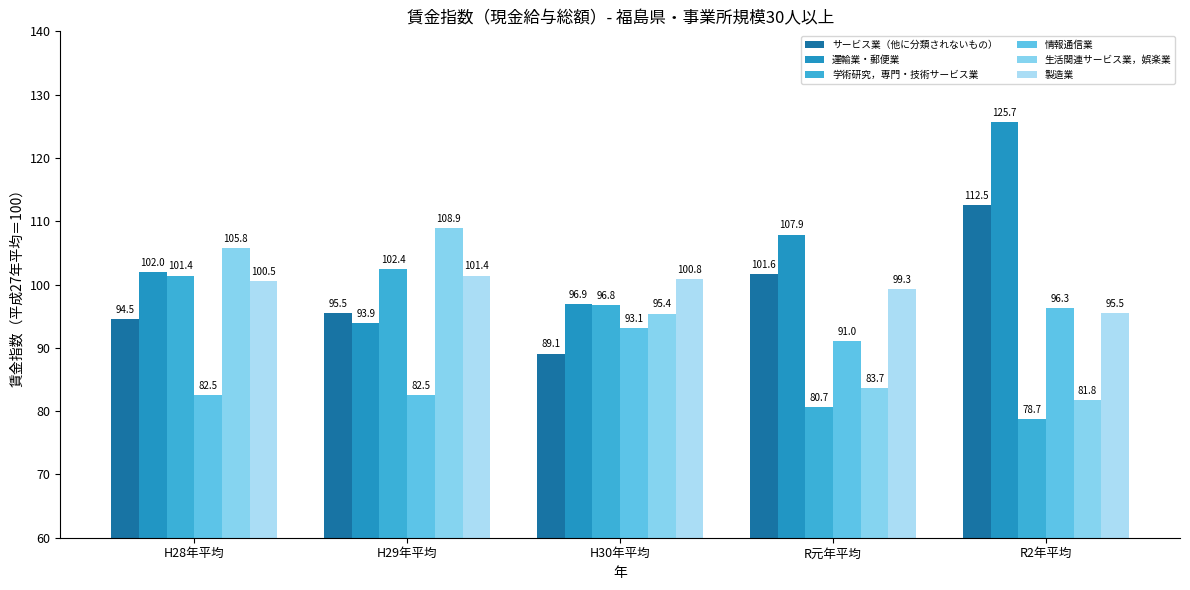

Where does the 学術研究，専門・技術サービス業 series first go above 96?

H28年平均